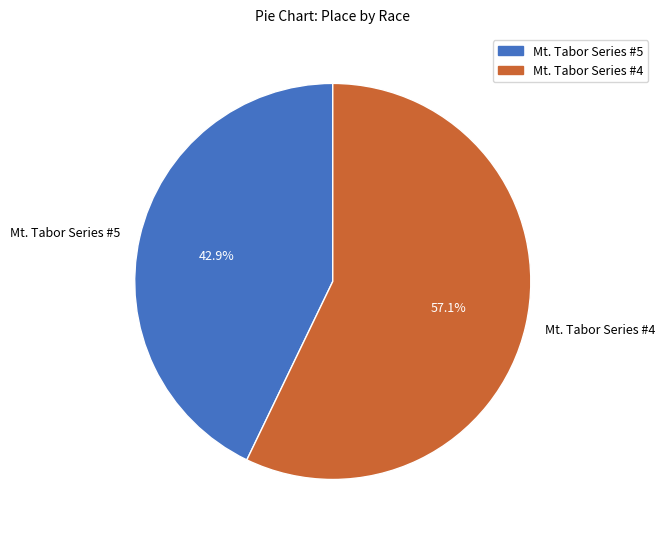

What percentage is NOT represented by Mt. Tabor Series #5?

57.1%